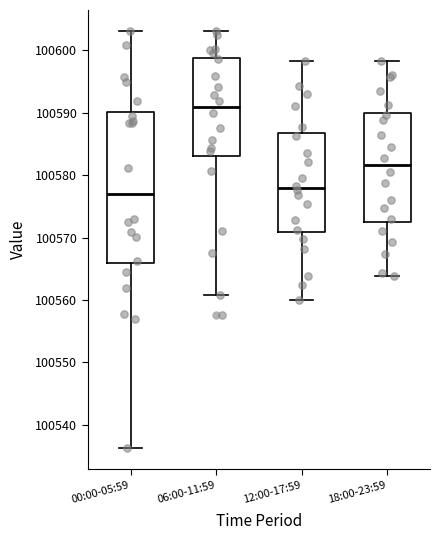

Reading left to right, read every box against the y-axis: the position of its median line, the range the box covers, and the ends of its whiskers. The values are not printed on the chart, so give them approximately, as read against the axis.

00:00-05:59: median 100577, box 100566 to 100590, whiskers 100536 to 100603
06:00-11:59: median 100591, box 100583 to 100599, whiskers 100561 to 100603
12:00-17:59: median 100578, box 100571 to 100587, whiskers 100560 to 100598
18:00-23:59: median 100582, box 100573 to 100590, whiskers 100564 to 100598